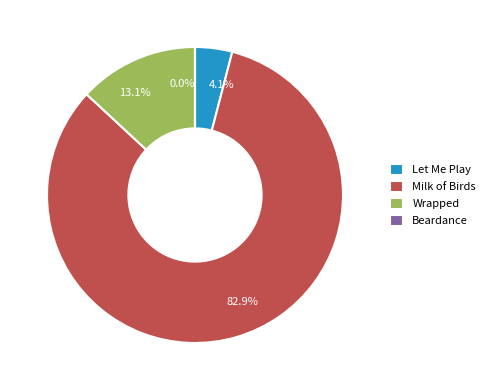

To the nearest percent, what portion does Milk of Birds represent?

83%